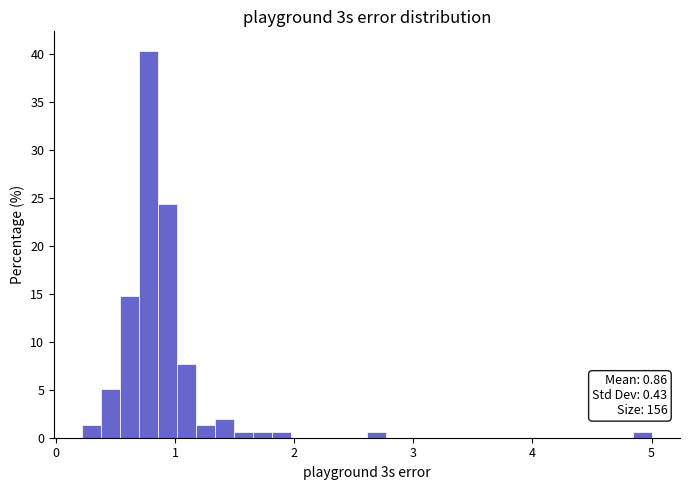

Read against the x-axis, roughly where is the centre of the tallest bar?

0.8